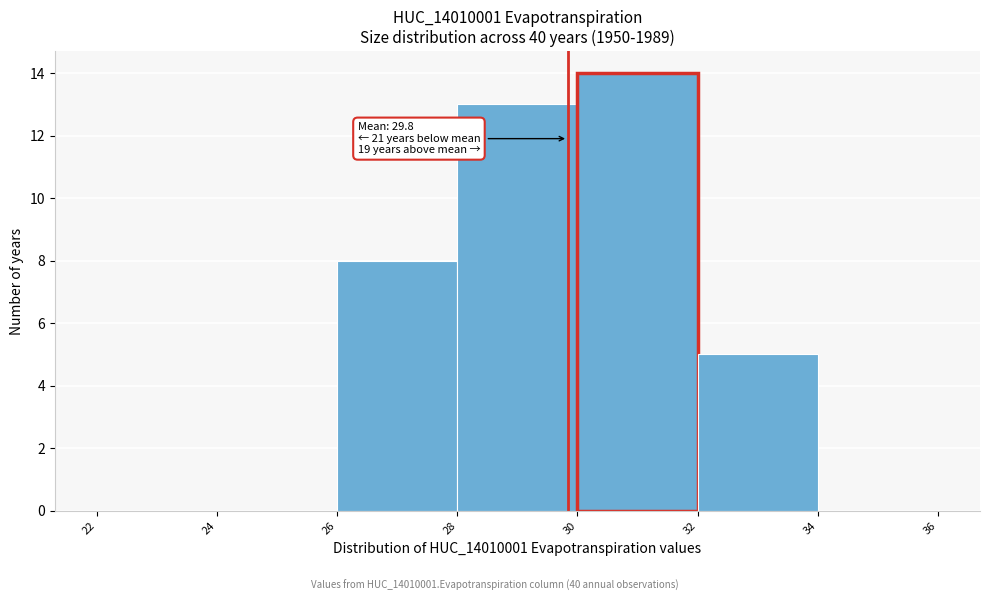

Which range on the x-axis has the tallest bar?

30 to 32